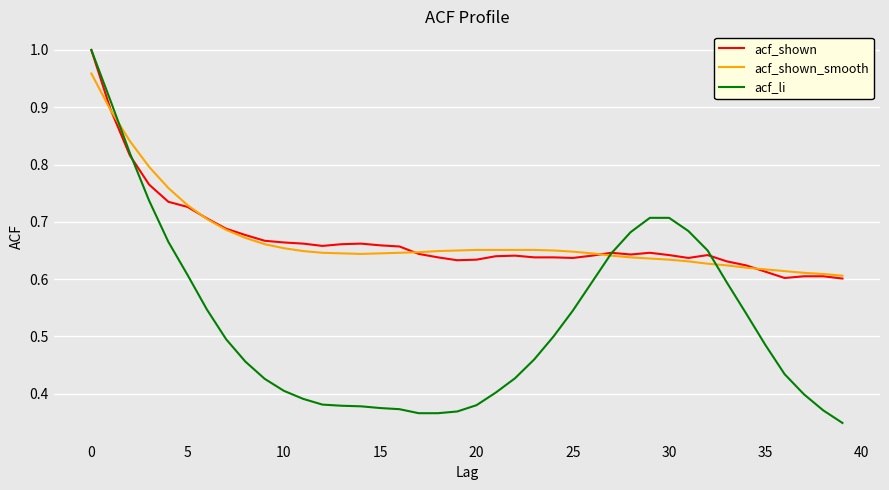

How many lines are shown in the chart?

3